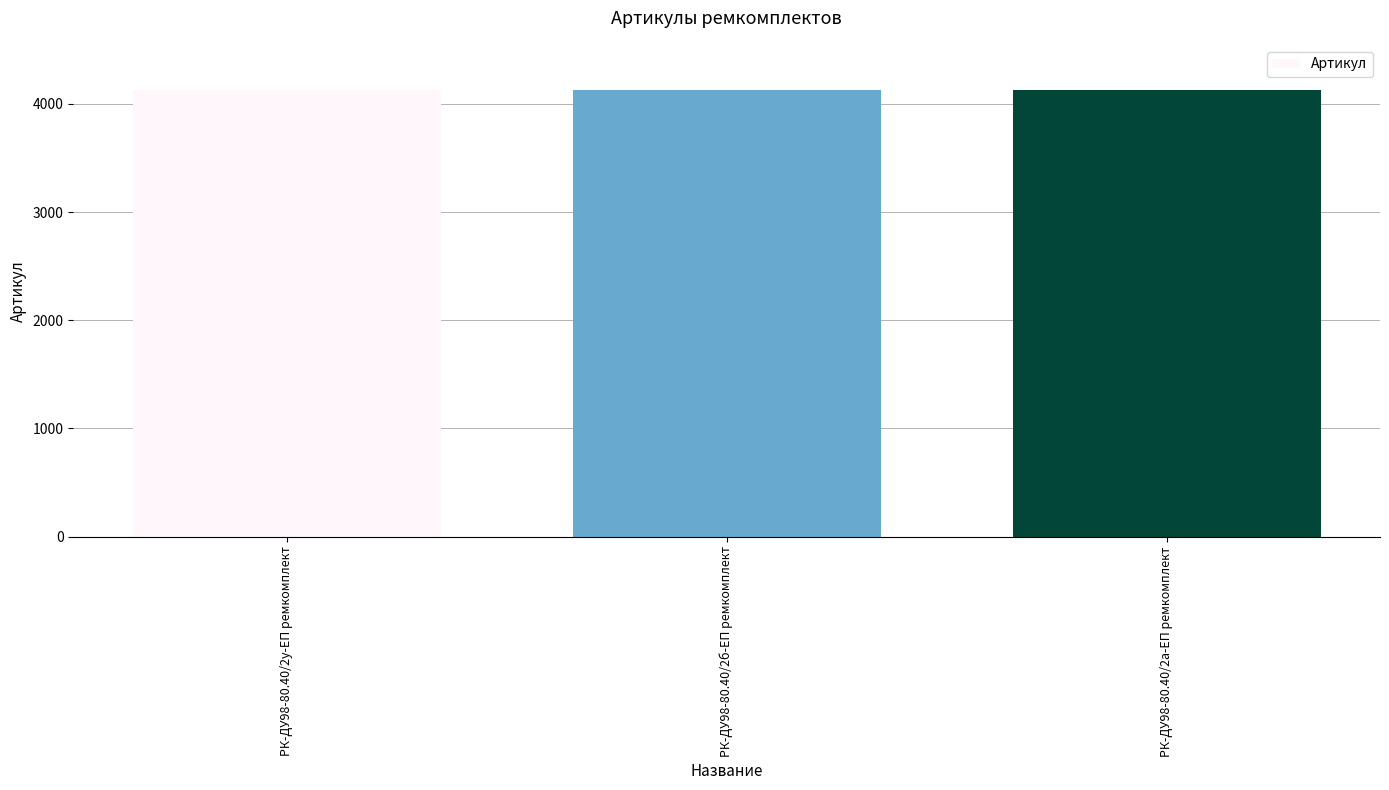

The value at РК-ДУ98-80.40/2б-ЕП ремкомплект is 4132. True or false?

True